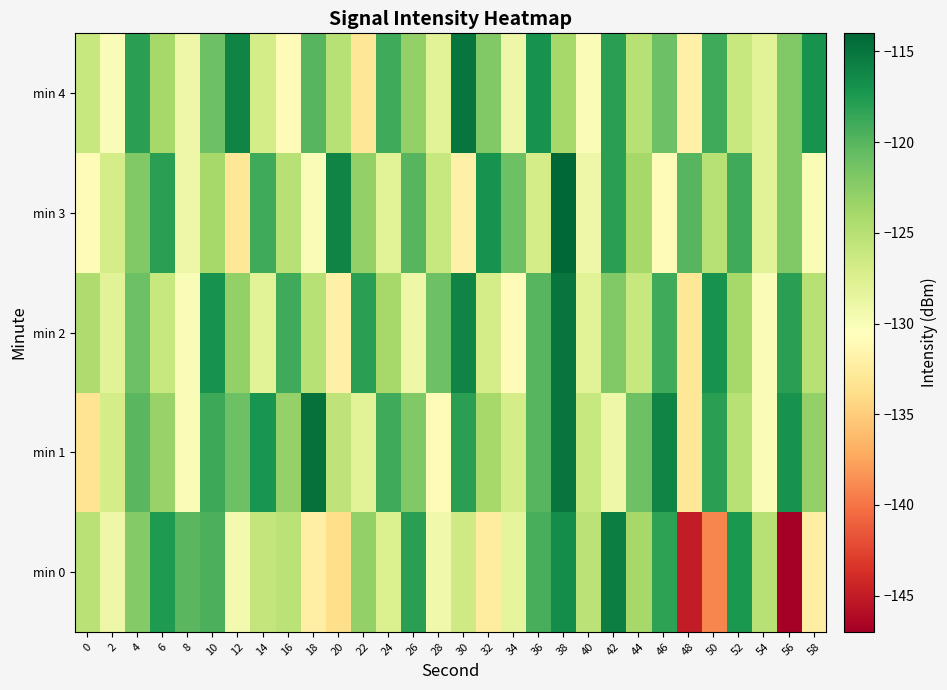

Which category has the lowest value across all series?

56